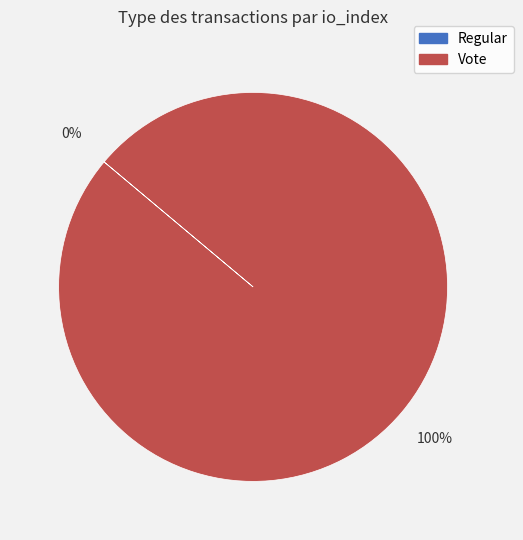

What is the change in value from Regular to Vote?

+3